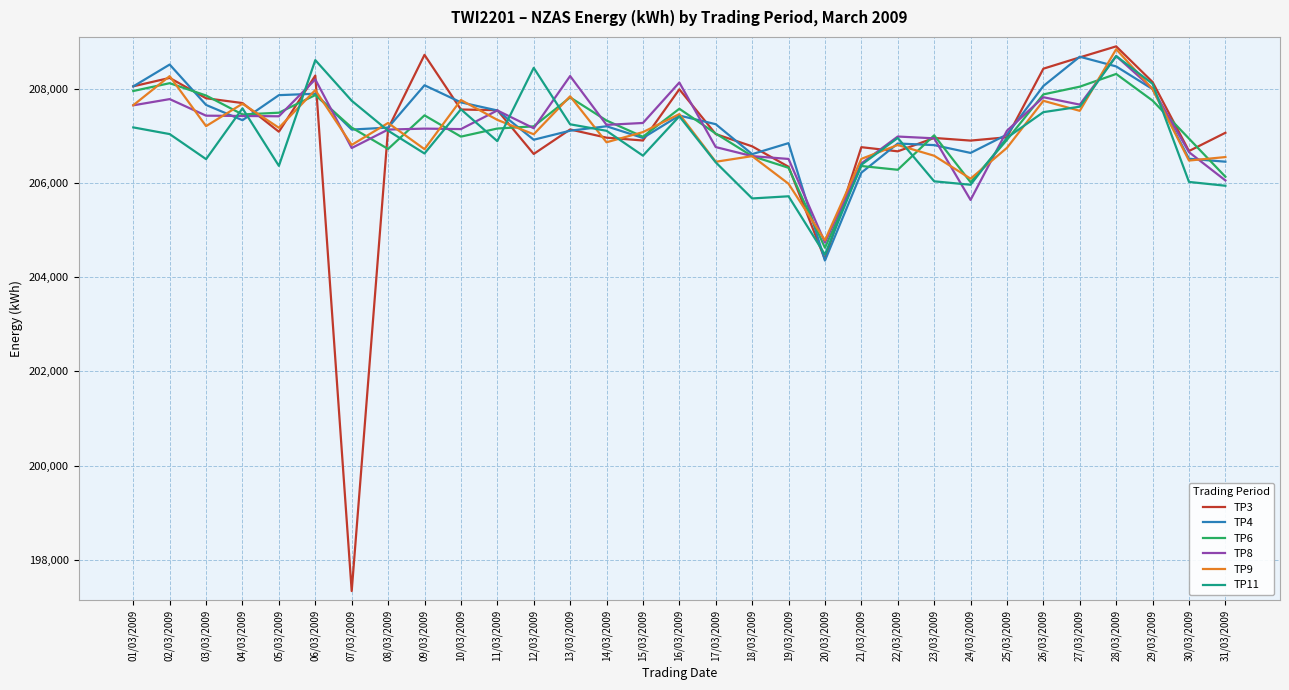

What is the smallest value displayed?

197336